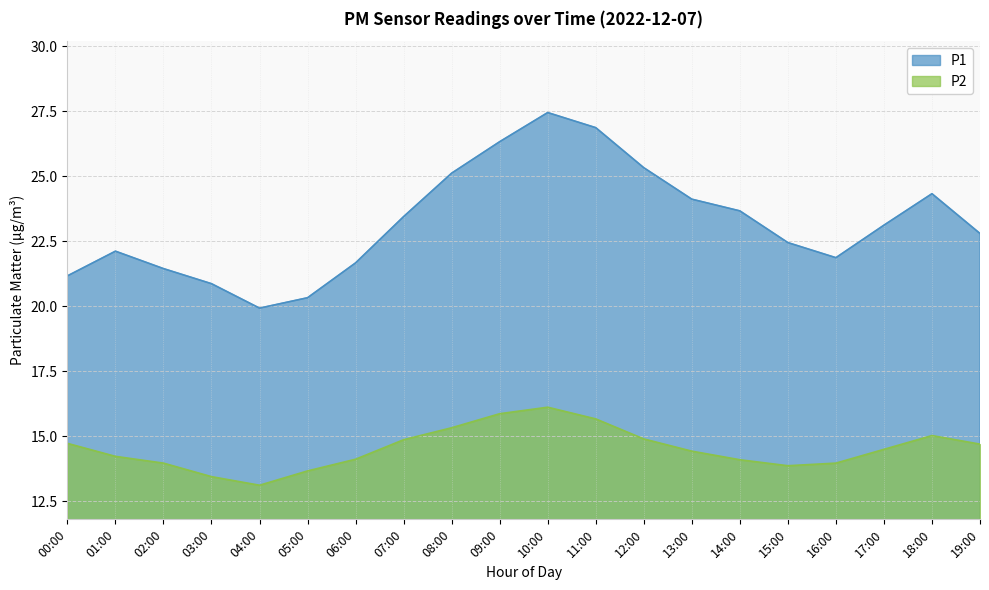

What is the label of the 16th point from the left?

15:00